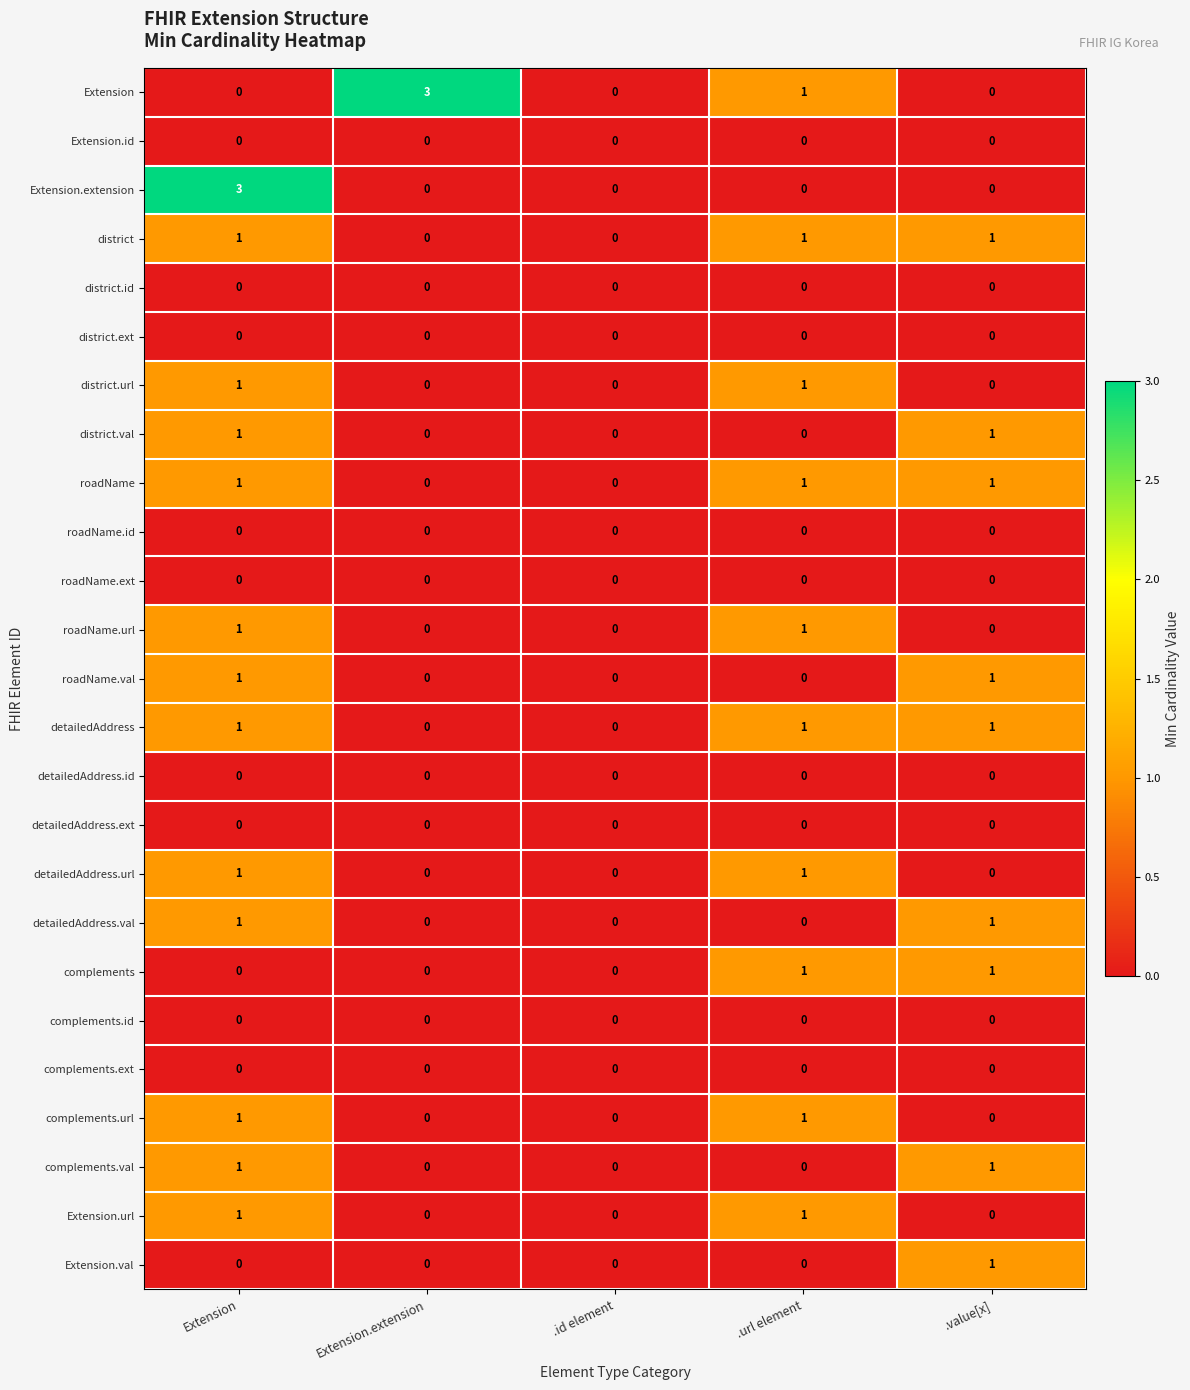

True or false: roadName.ext has a value of 0 at .id element.

True